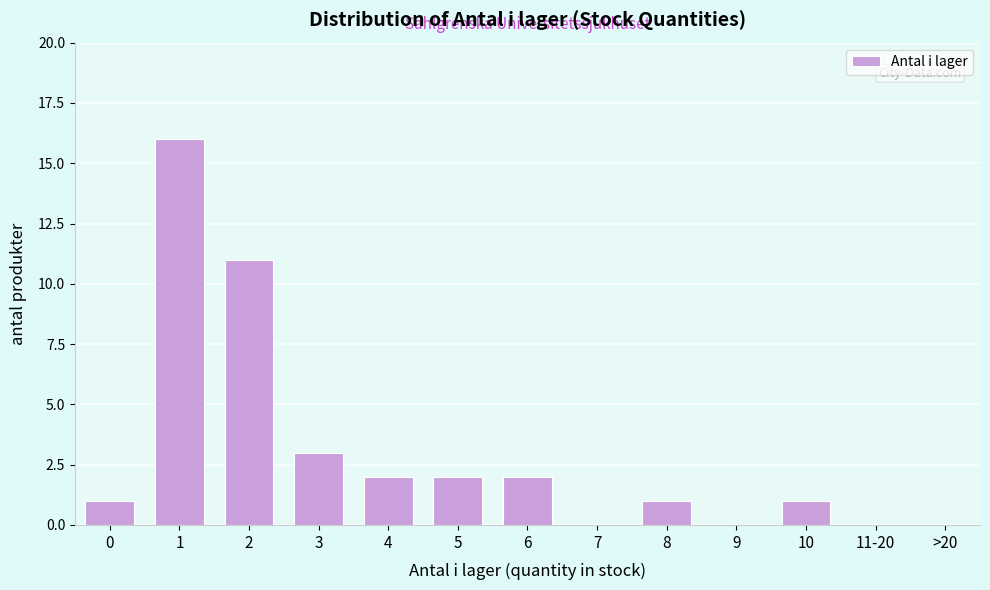

Reading right to left, transcribe all the data shown in this chart.

>20=0	11-20=0	10=1	9=0	8=1	7=0	6=2	5=2	4=2	3=3	2=11	1=16	0=1